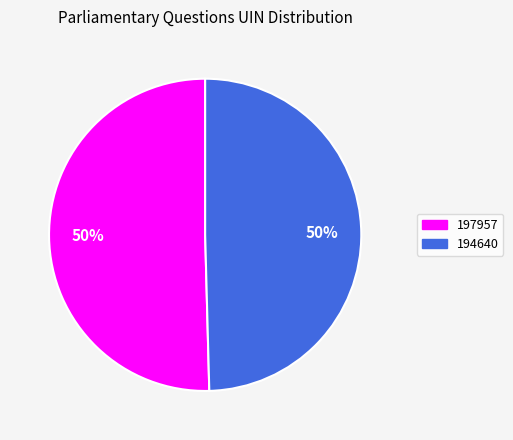

Approximately how many times larger is the value at 197957 compared to 194640?

1.0